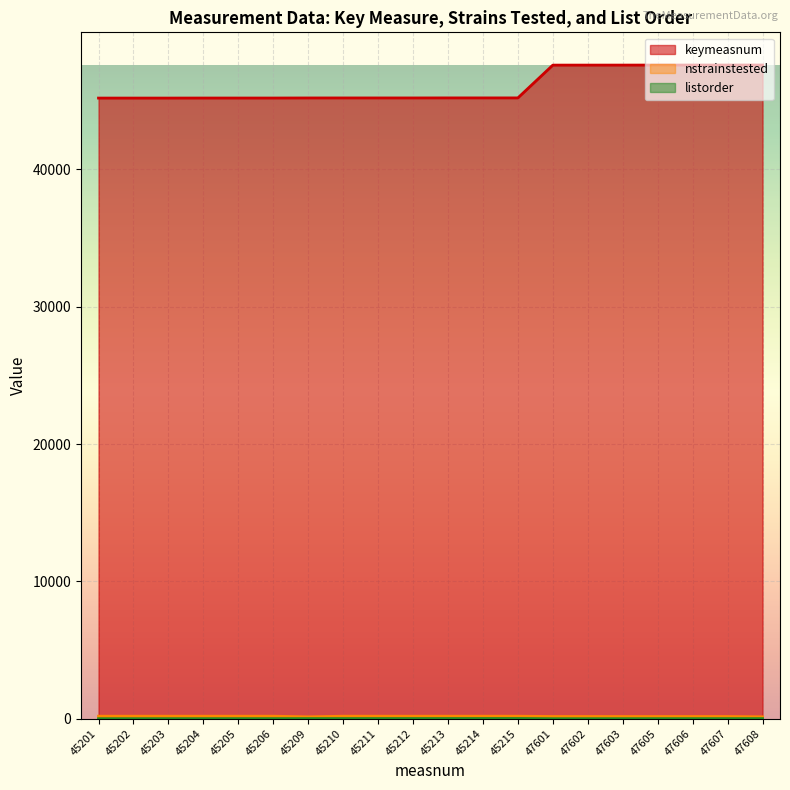

Which series has the widest spread of values?

keymeasnum